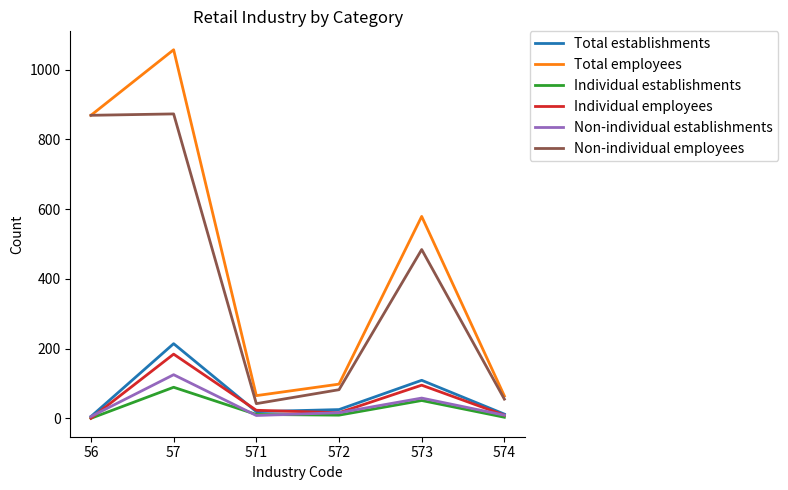

Which series has the largest total across all categories?

Total employees